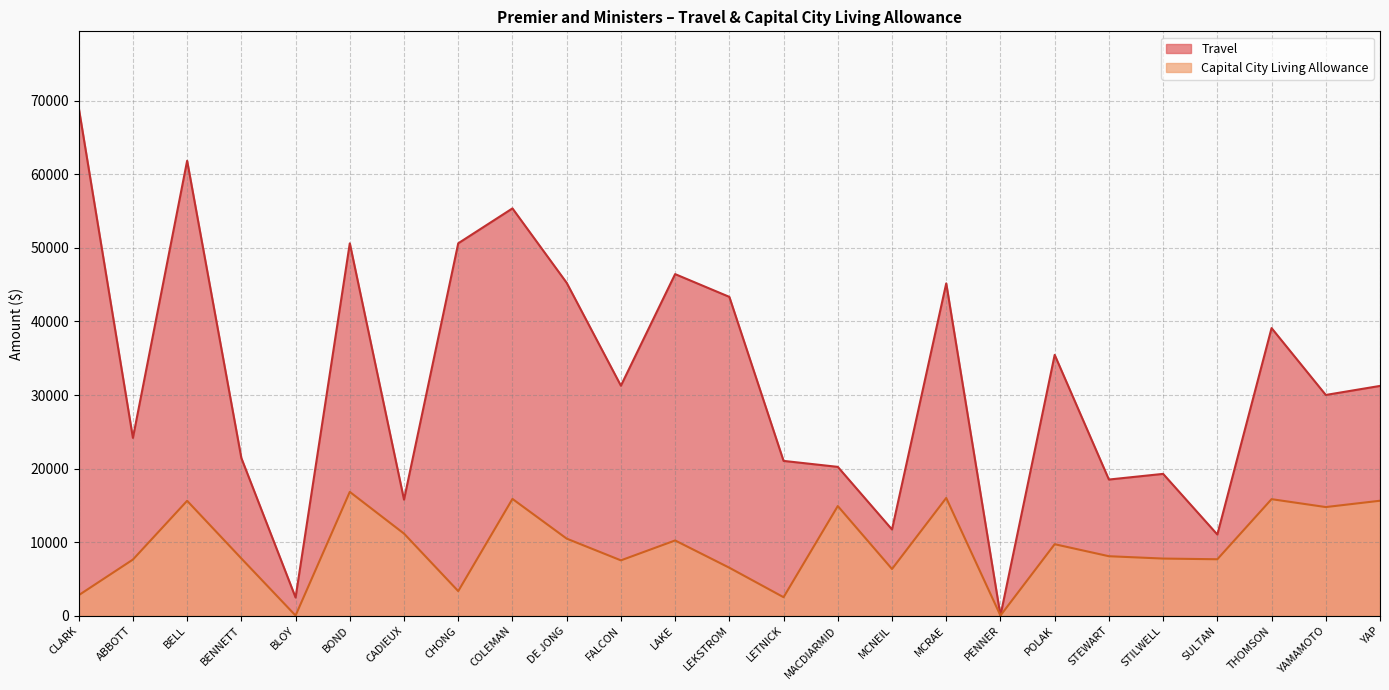

Is the value of Capital City Living Allowance at DE JONG greater than the value of Travel at MACDIARMID?

No